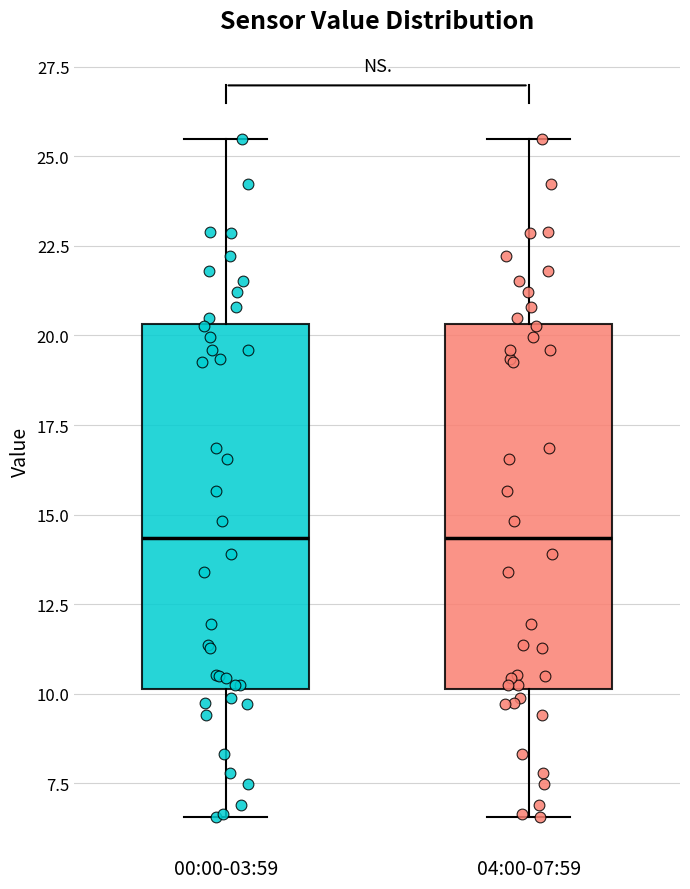

Reading left to right, read every box against the y-axis: the position of its median line, the range the box covers, and the ends of its whiskers. The values are not printed on the chart, so give them approximately, as read against the axis.

00:00-03:59: median 14.5, box 10.0 to 20.5, whiskers 6.5 to 25.5
04:00-07:59: median 14.5, box 10.0 to 20.5, whiskers 6.5 to 25.5